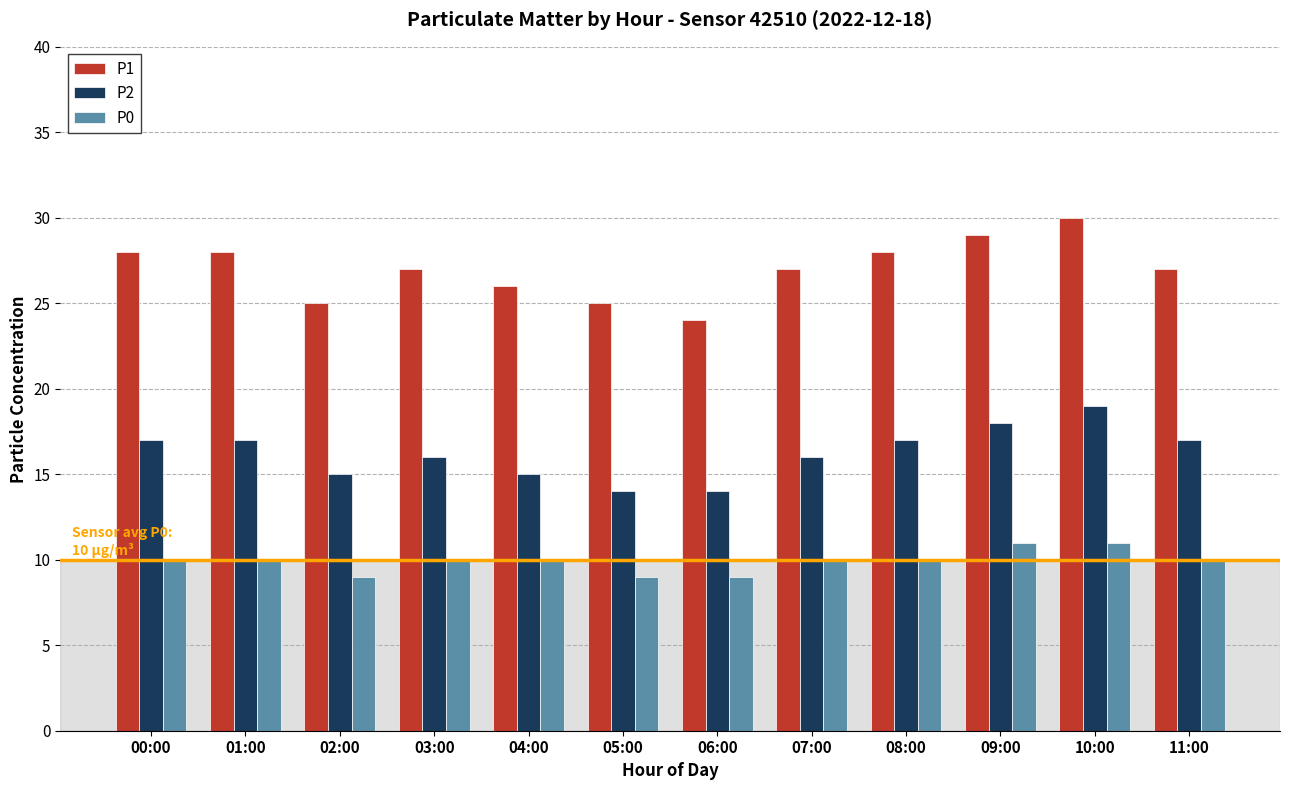

What is the sum of all P2 values?

195